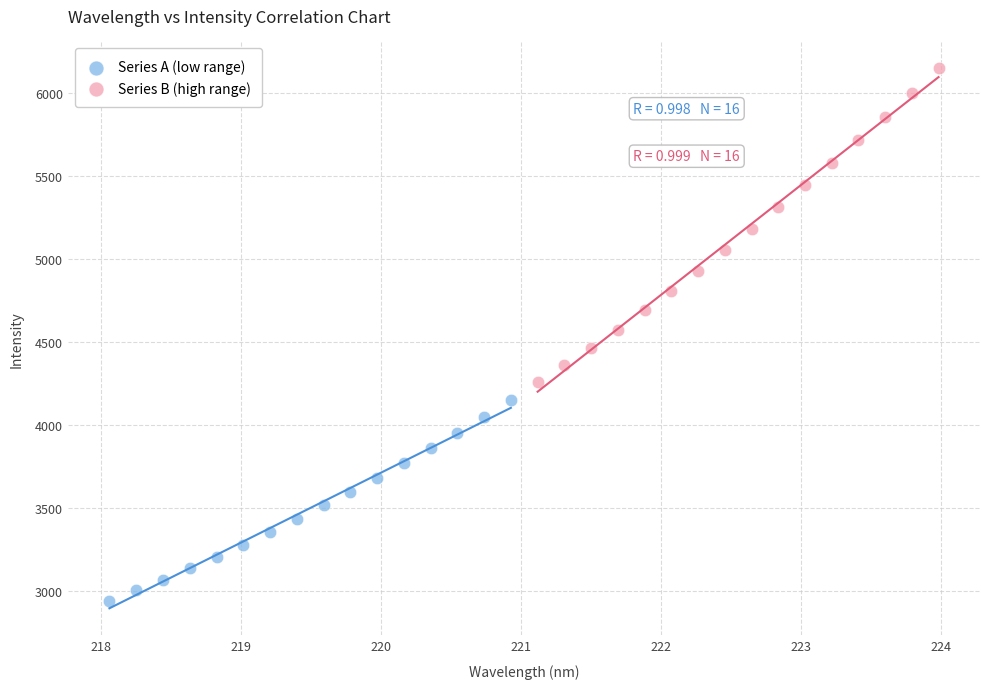

Which series has the widest spread of Y values?

Series B (high range)